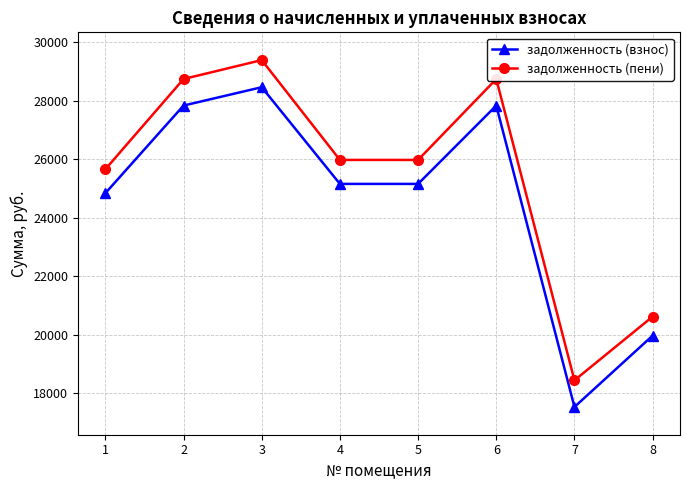

At 1, list the series in order from largest to smallest.

задолженность (пени), задолженность (взнос)